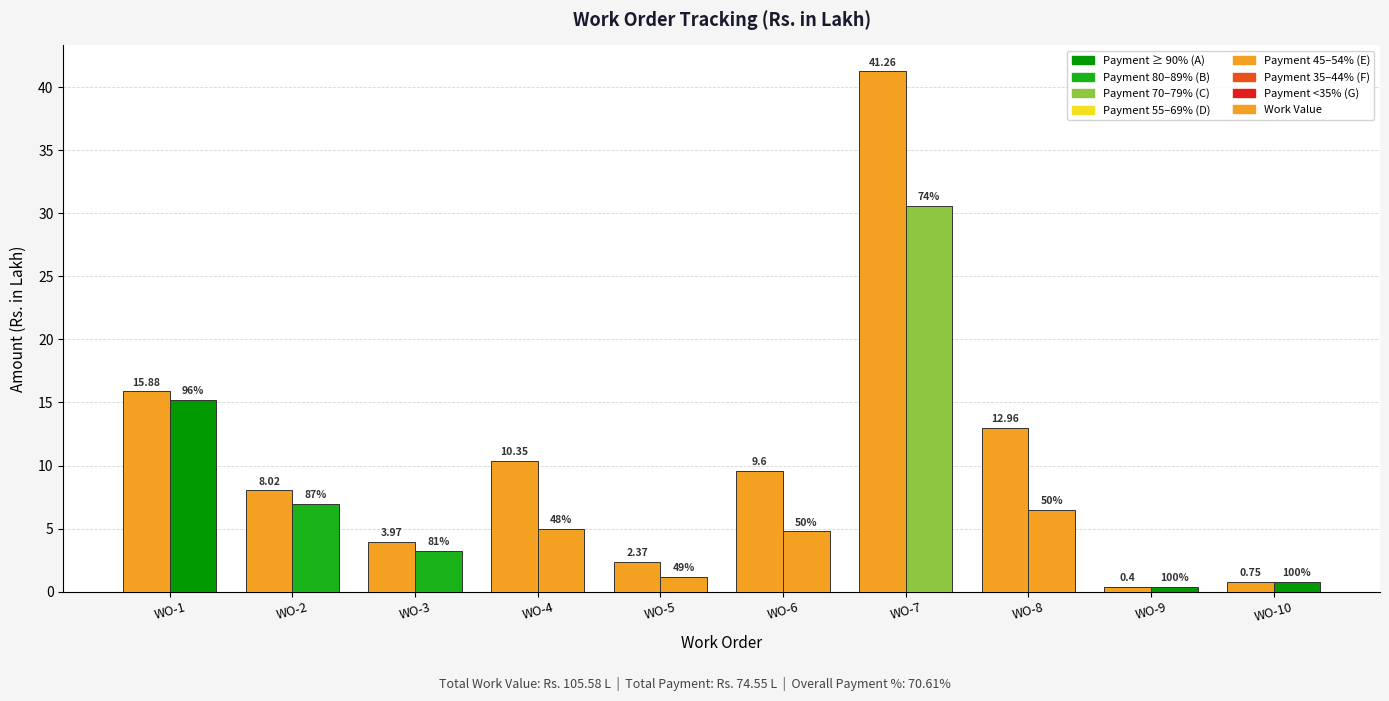

What is the smallest value displayed?

0.4